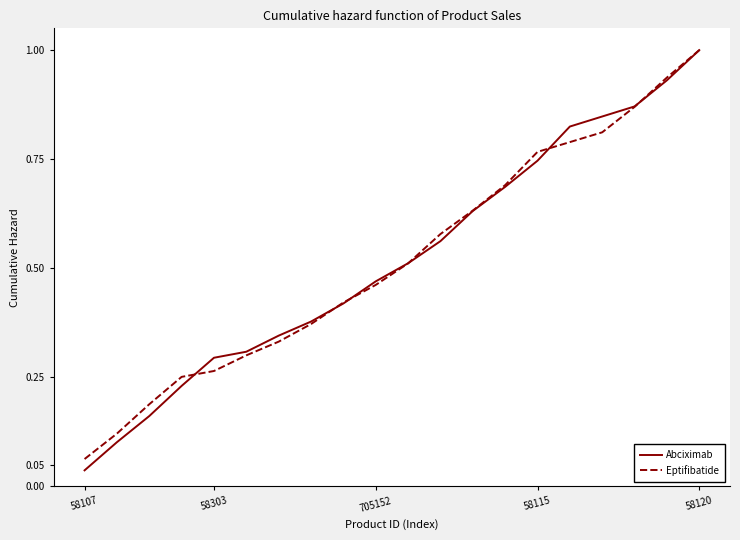

How many lines are shown in the chart?

2